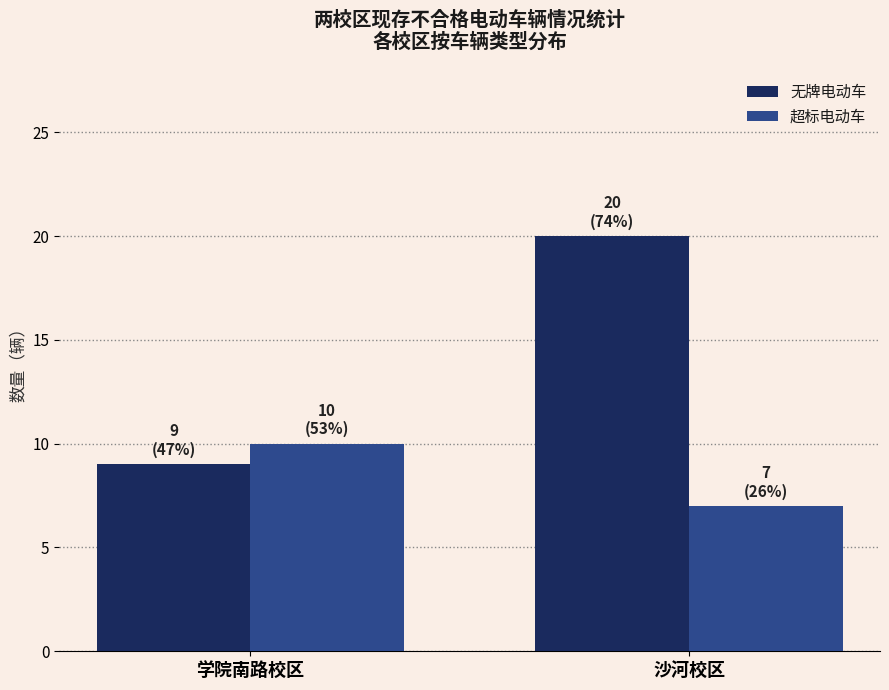

What is the sum of the 无牌电动车 values at 沙河校区 and 学院南路校区?

29